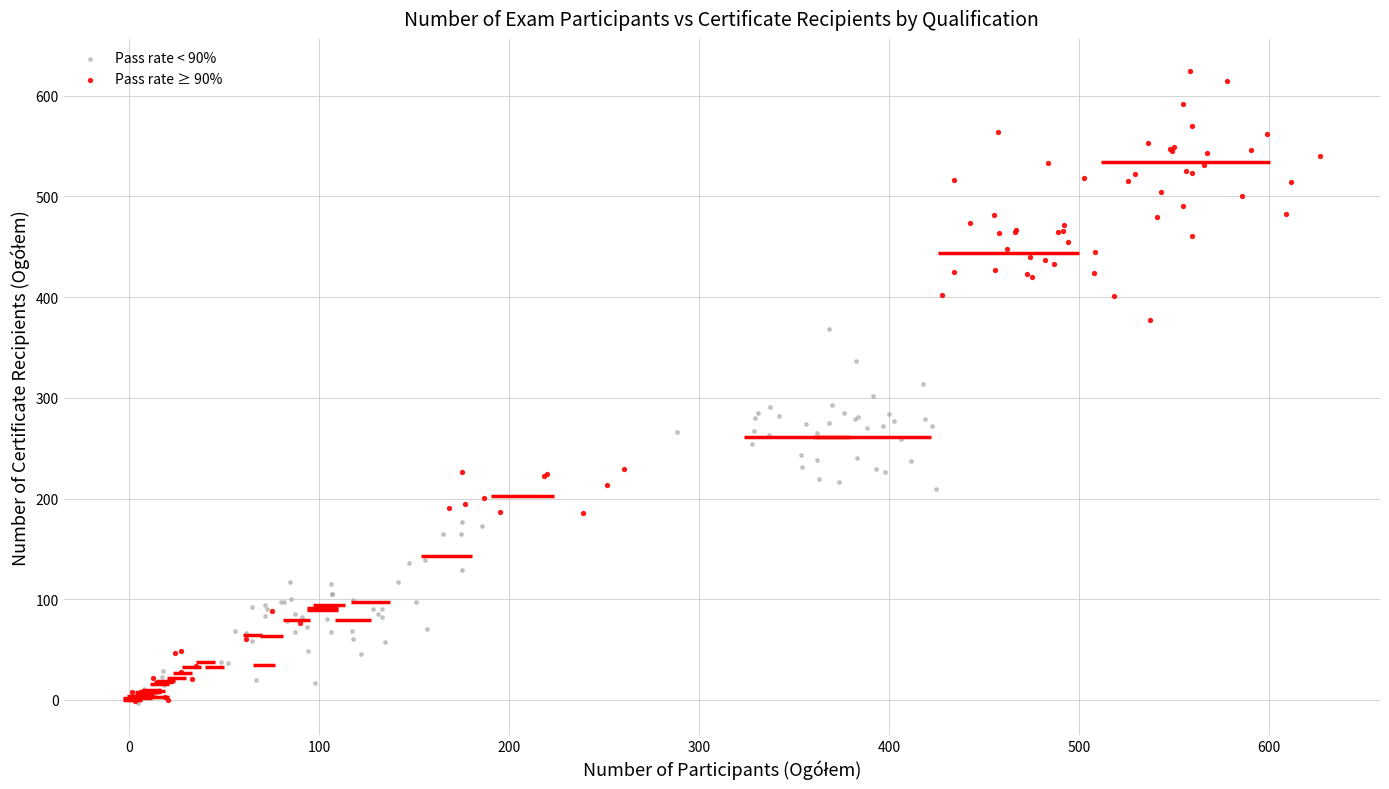

Which series reaches the maximum Y coordinate?

Pass rate ≥ 90%